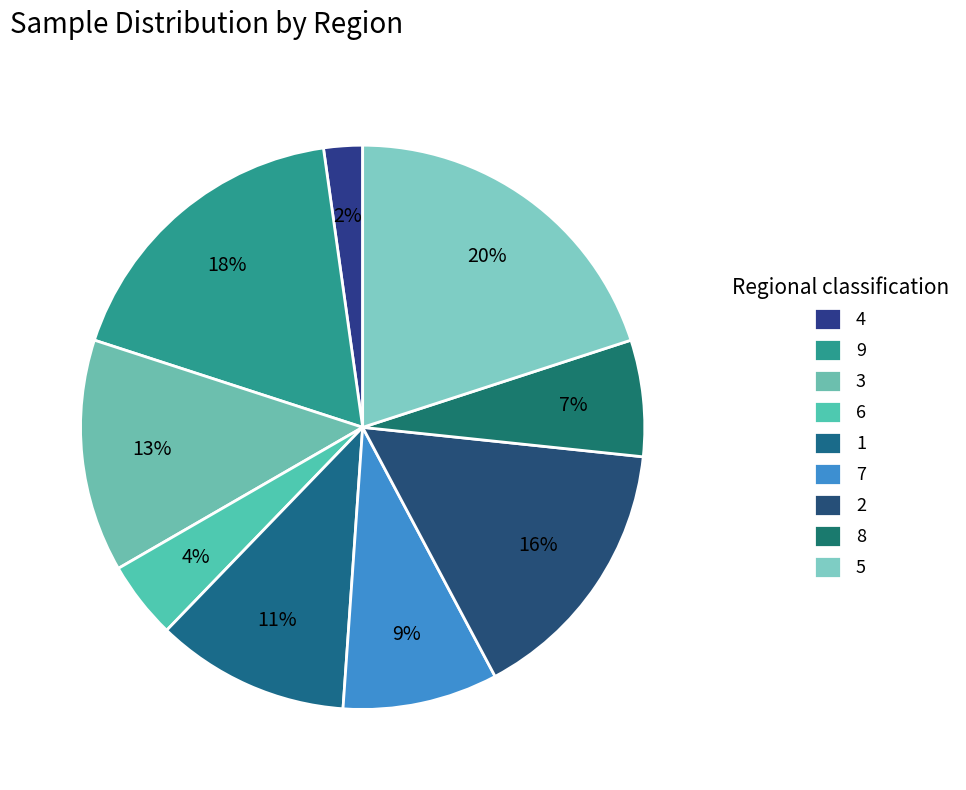

Is there any slice that represents more than half of the pie?

No